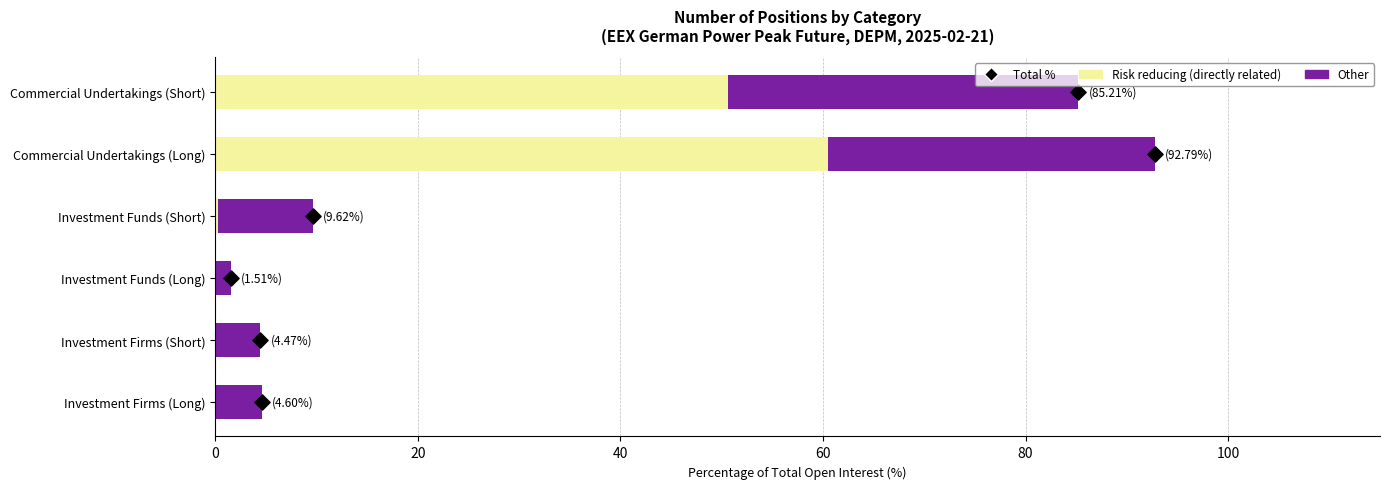

What is the total value across all series at 100?

90.2